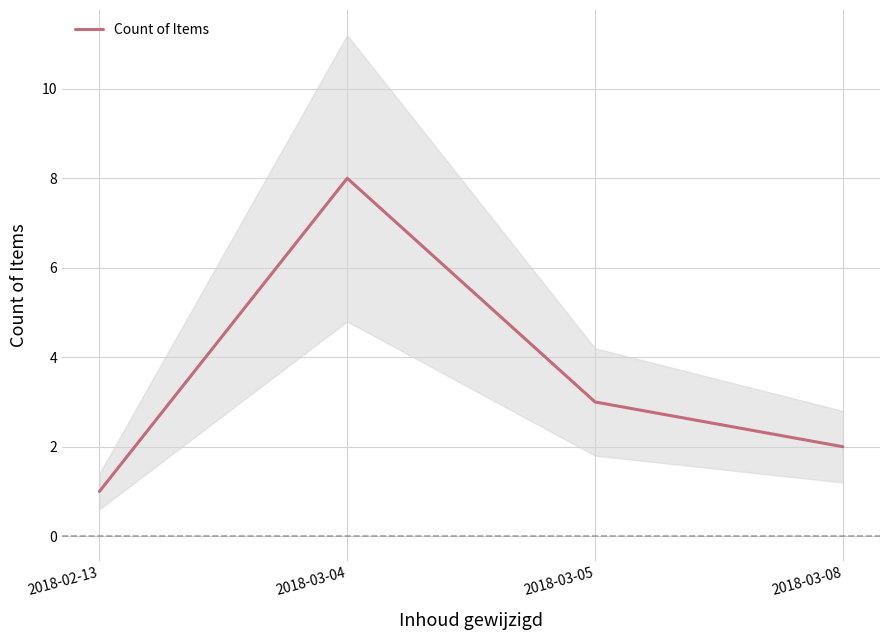

The chart shows a value of 3 at 2018-03-05. True or false?

True